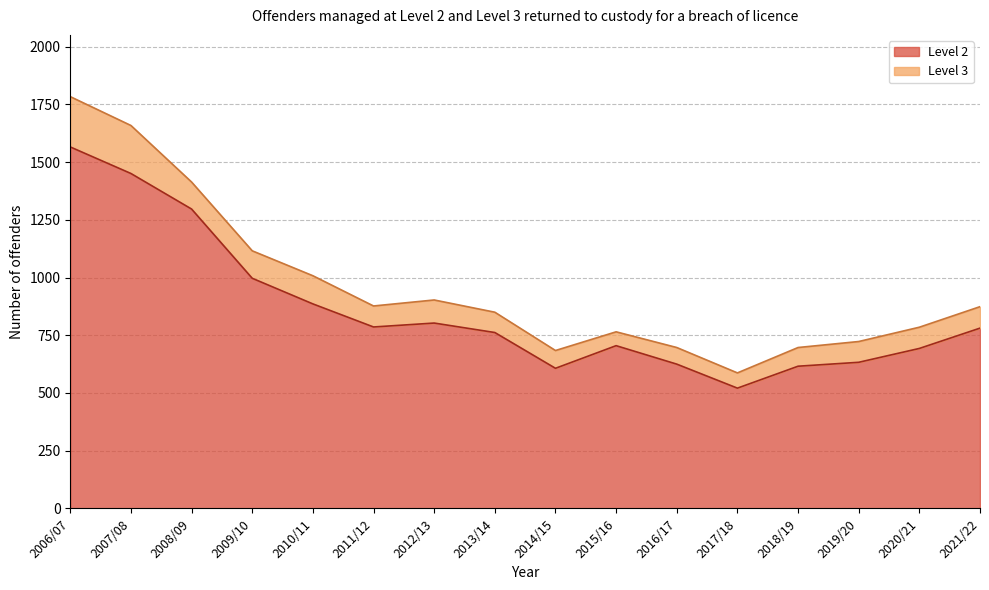

What is the difference between the Level 2 values at 2012/13 and 2010/11?

83